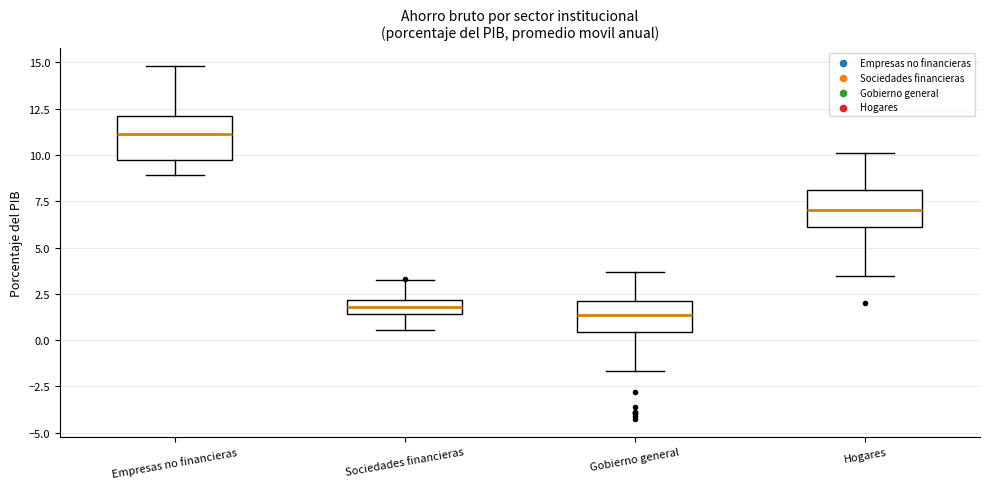

Which box has the highest median line?

Empresas no financieras